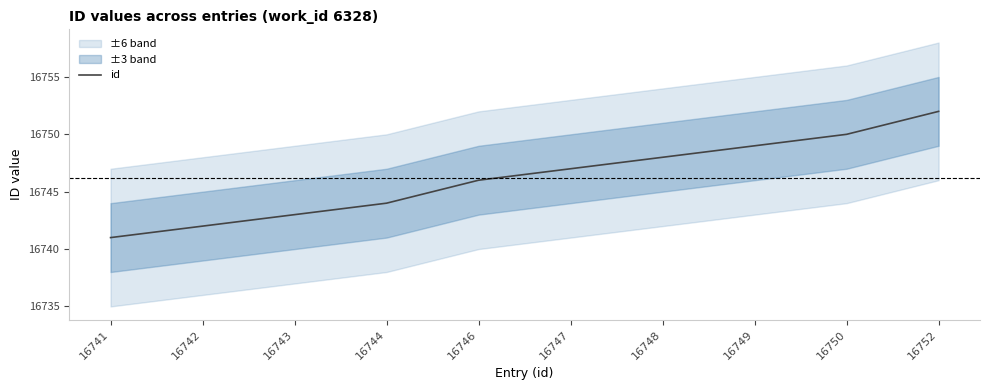

What is the change in value from 16742 to 16743?

+1